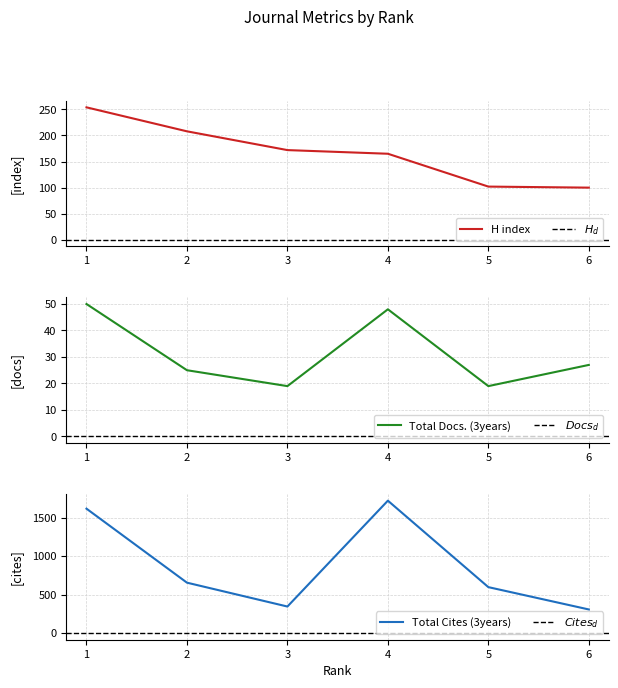

What is the maximum value shown in the chart?

1720